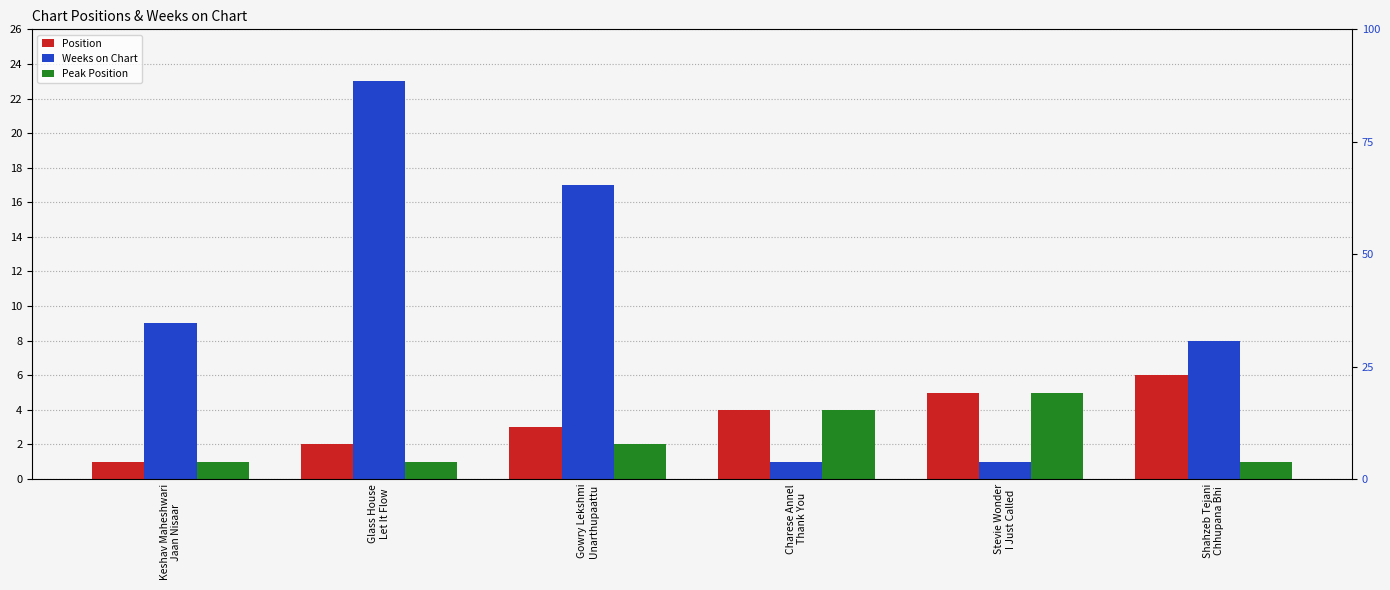

Does the chart contain stacked bars?

No